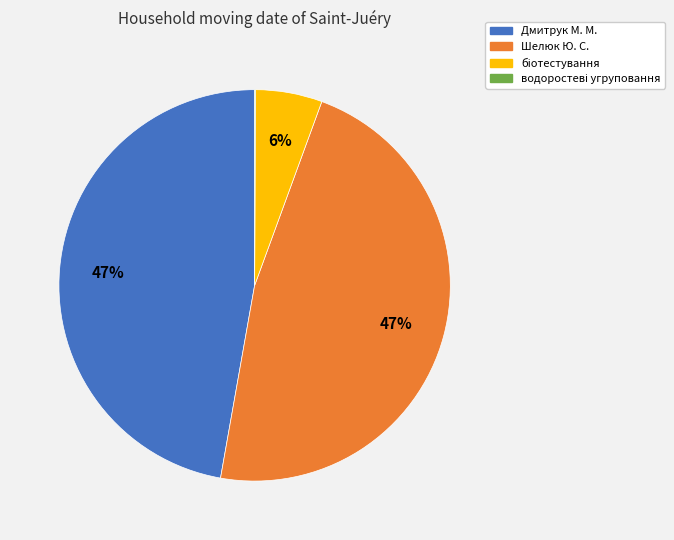

Is there any slice that represents more than half of the pie?

No